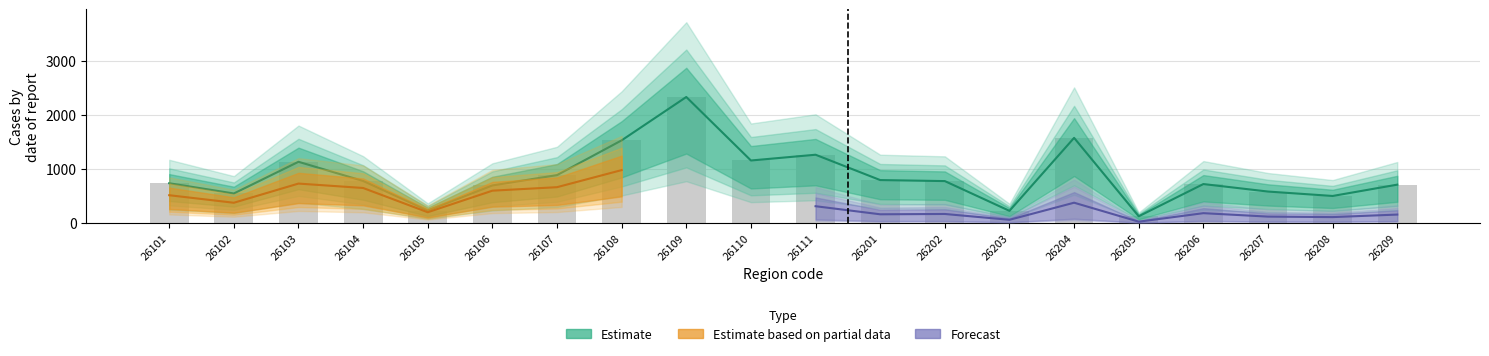

Which series has the largest total across all categories?

Estimate